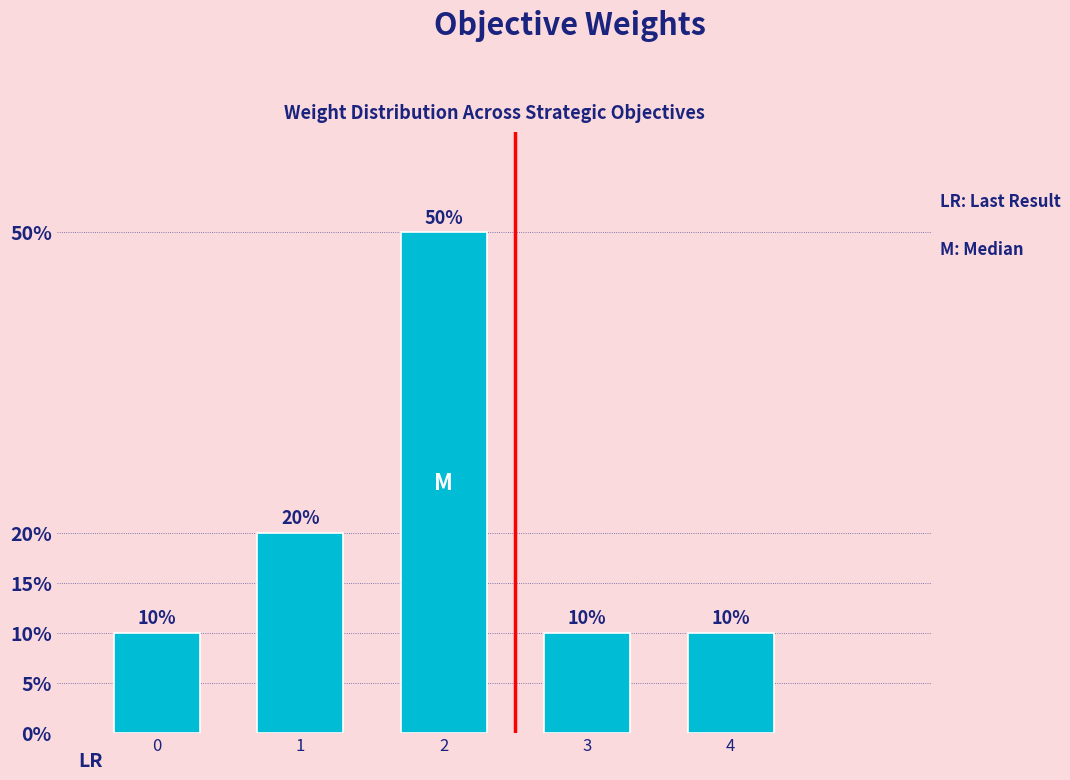

Are the bars horizontal?

No